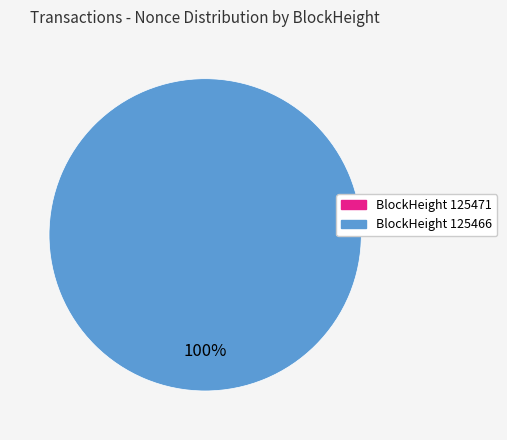

To the nearest percent, what percentage of the pie is 125466?

100%